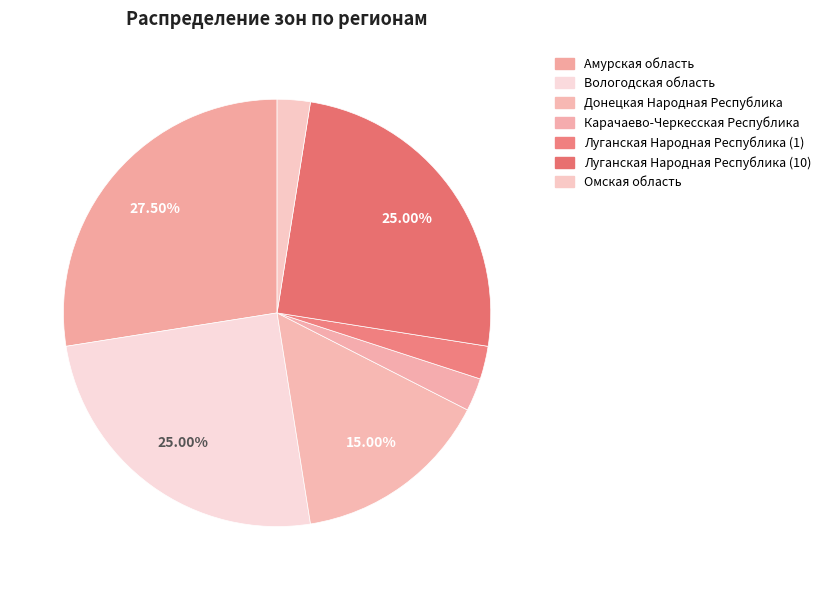

How many slices are in this pie chart?

7